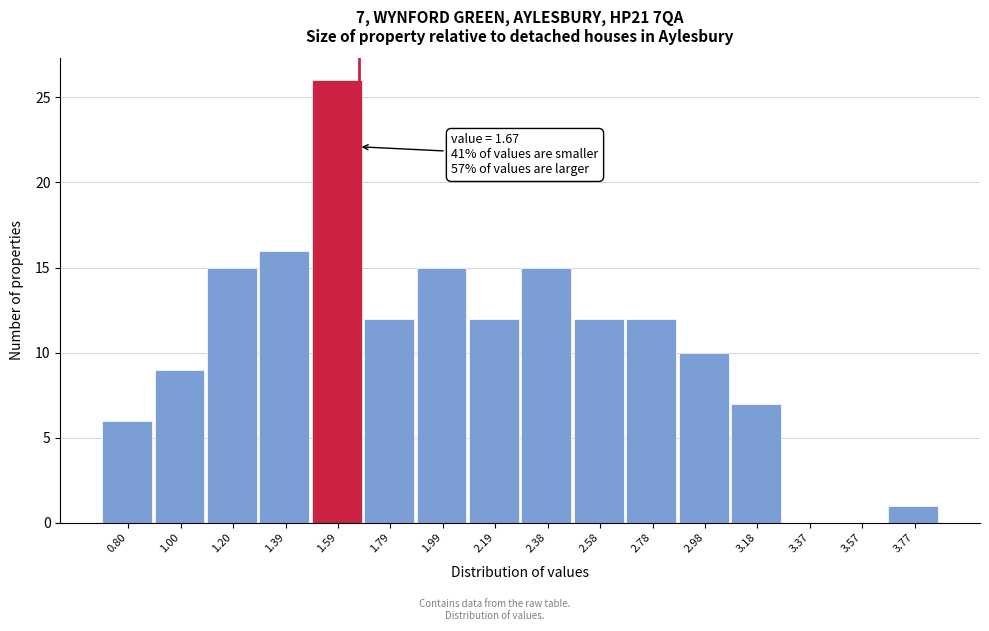

Over which range of the x-axis is the bar tallest?

1.50 to 1.70